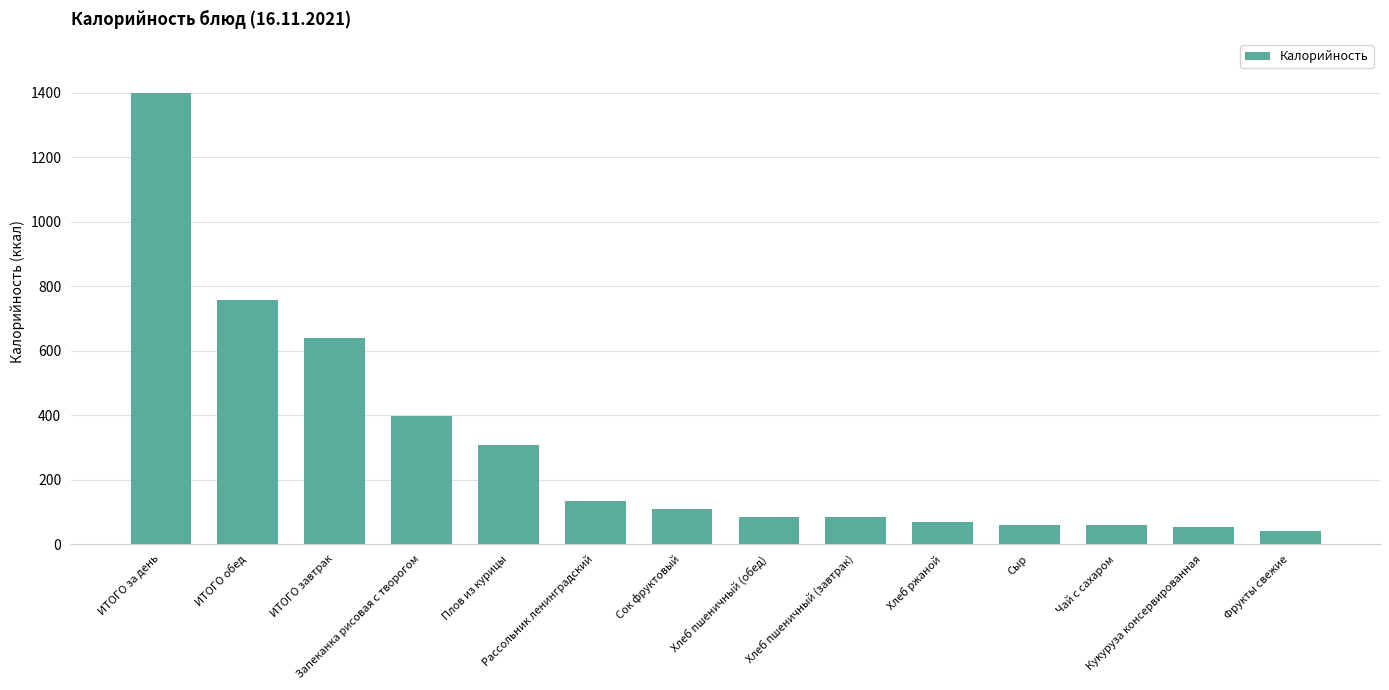

What is the difference between the maximum and minimum values?

1358.1